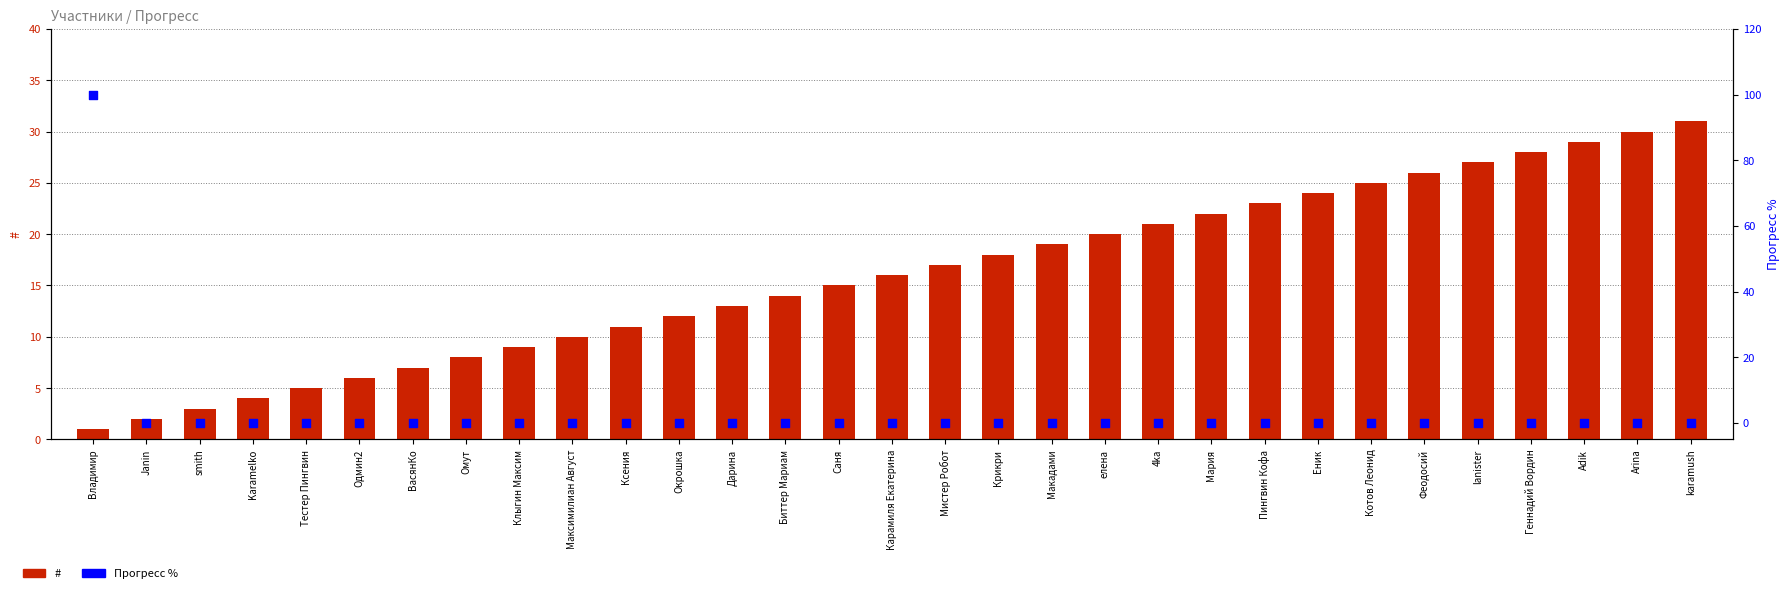

What are all the series names shown in the legend?

#, Прогресс %